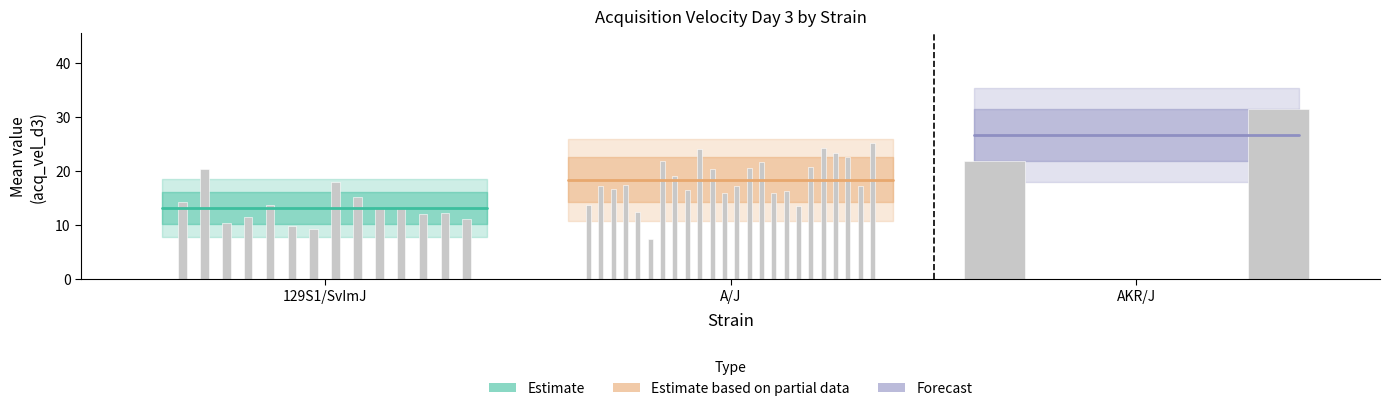

Which series has the largest total across all categories?

AKR/J